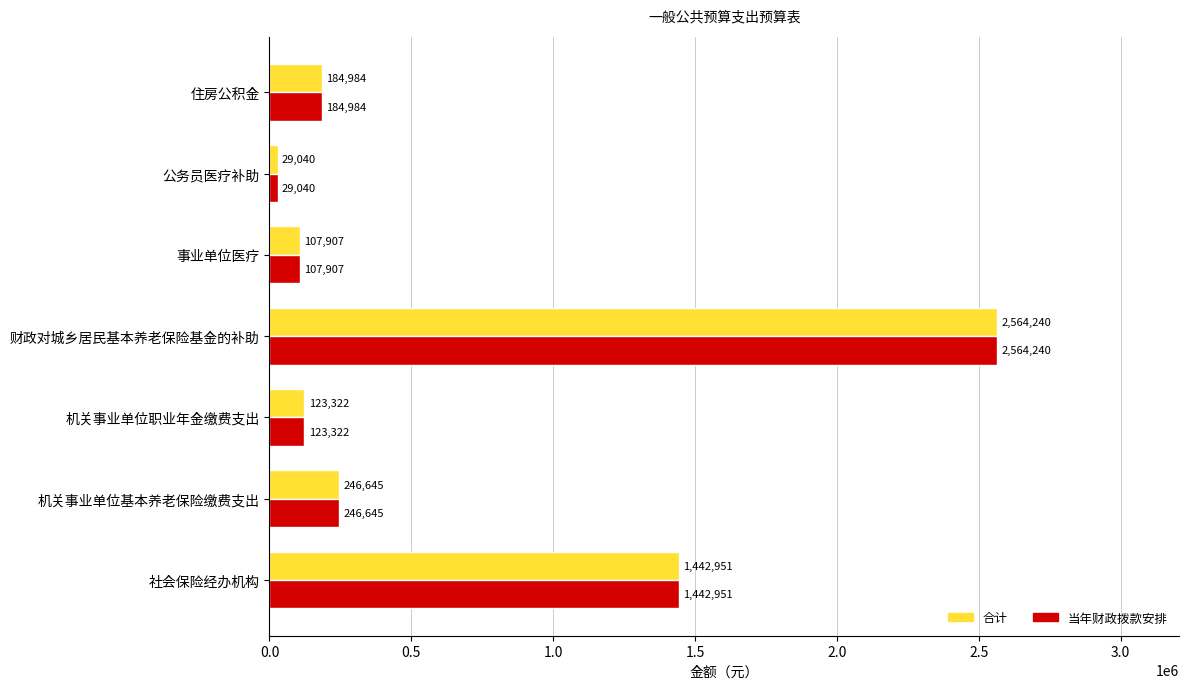

Is the value of 合计 at 住房公积金 greater than the value of 当年财政拨款安排 at 机关事业单位职业年金缴费支出?

Yes